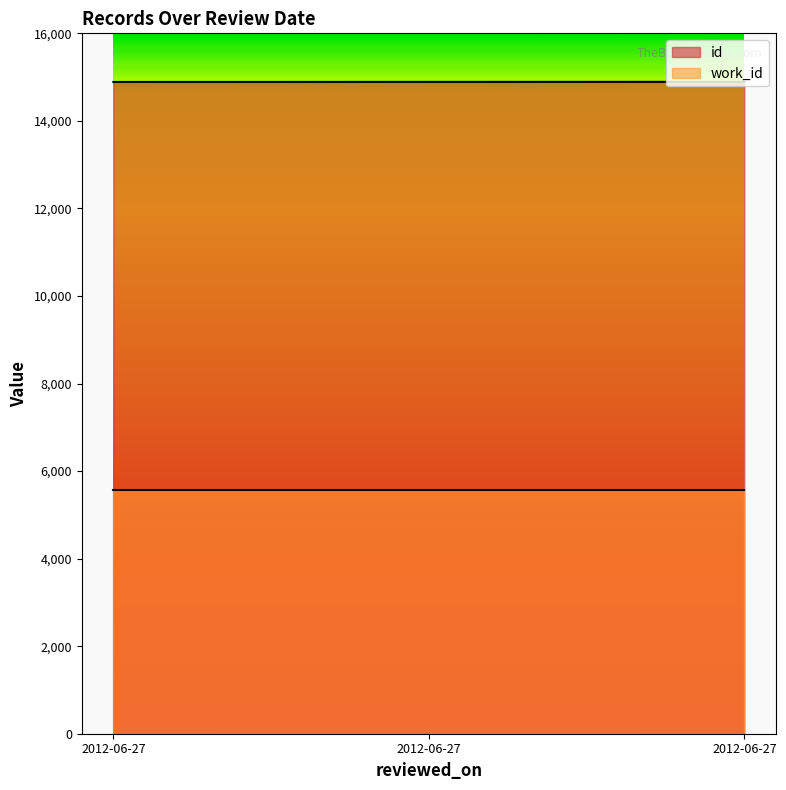

Between 2012-06-27 and 2012-06-27, which is larger?

2012-06-27